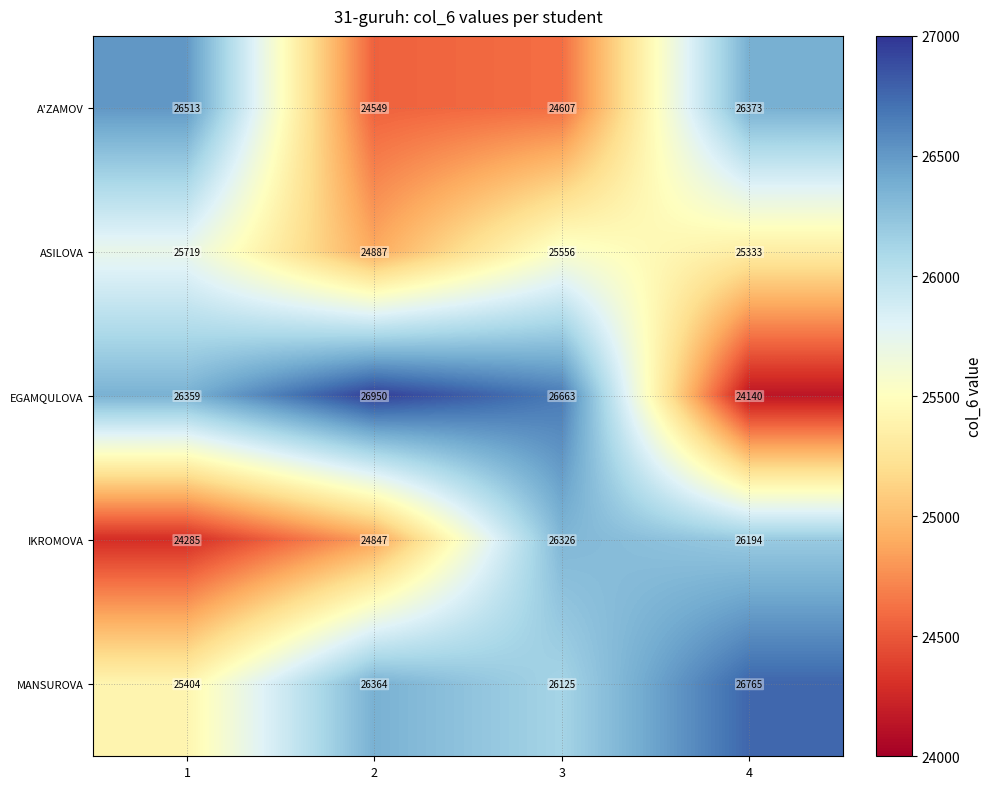

The A'ZAMOV series shows 42133 at 4. True or false?

False